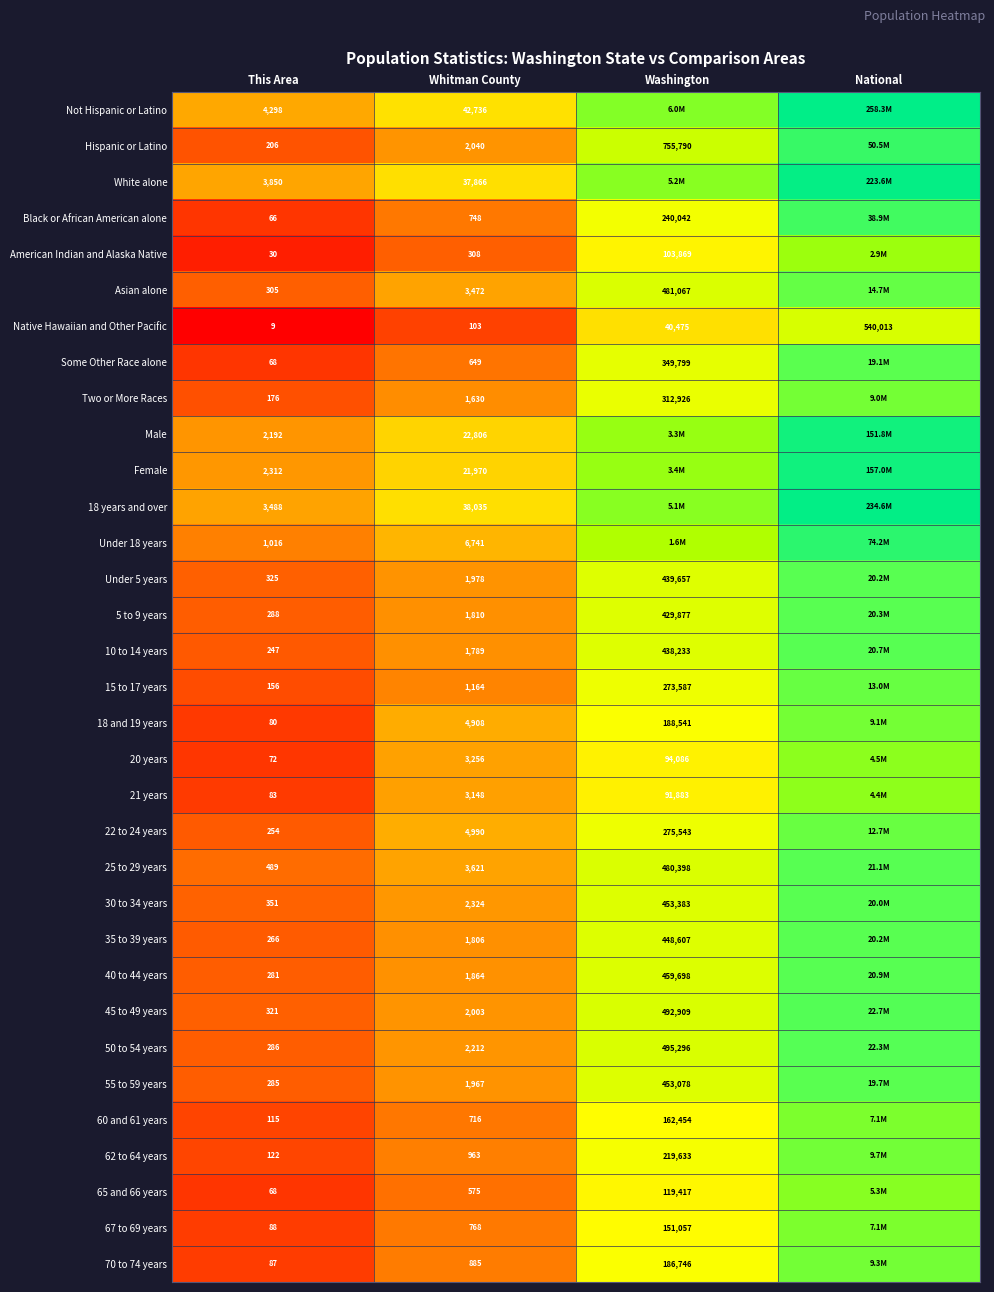

Is the value of 22 to 24 years at Whitman County greater than the value of Under 5 years at Washington?

No